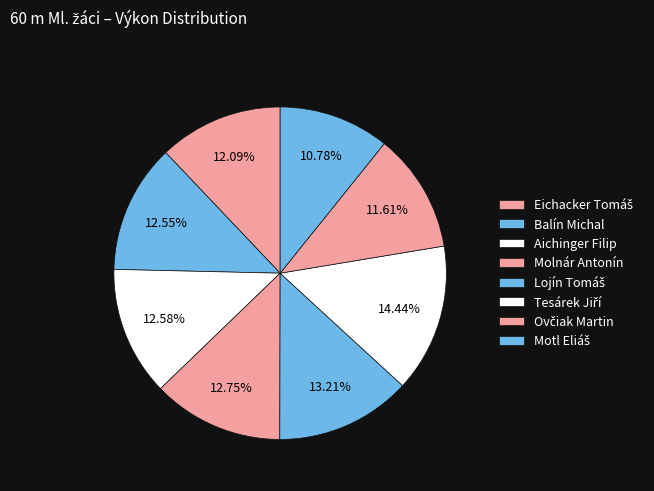

What is the smallest slice in the pie chart?

Motl Eliáš